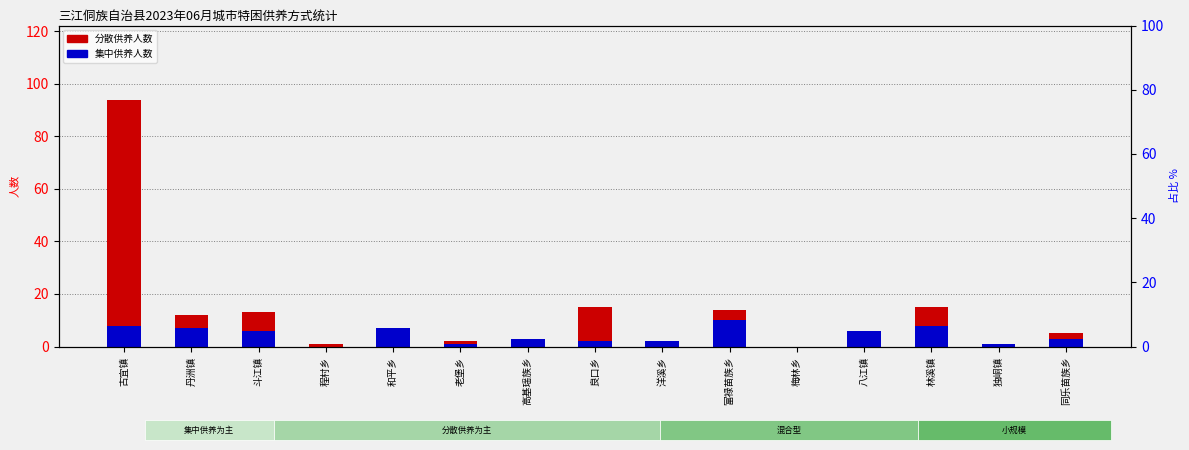

How many bars are there in each group?

2